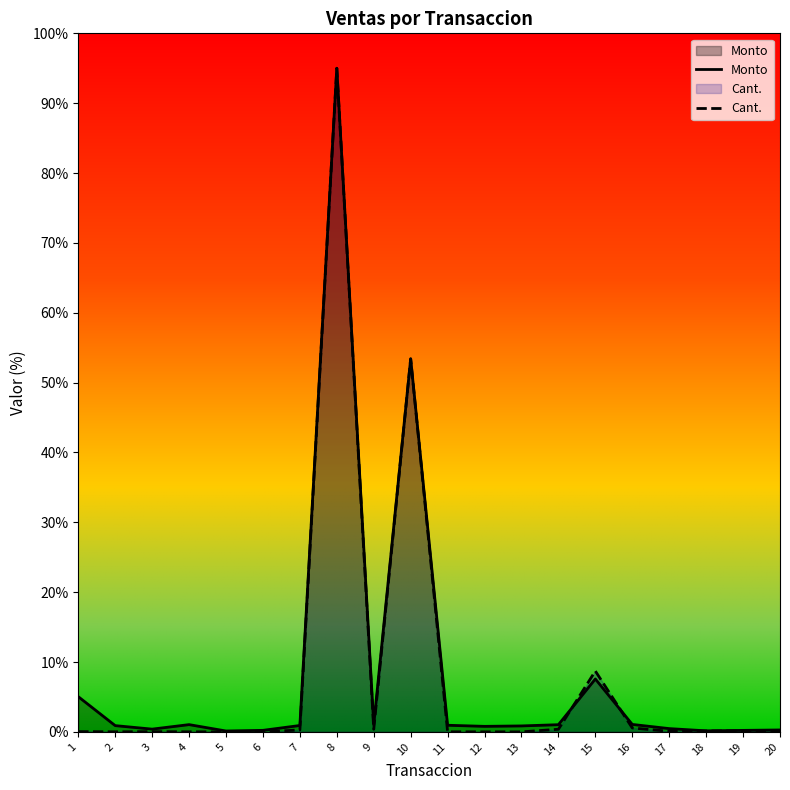

How many interior local valleys does the Cant. series have?

4